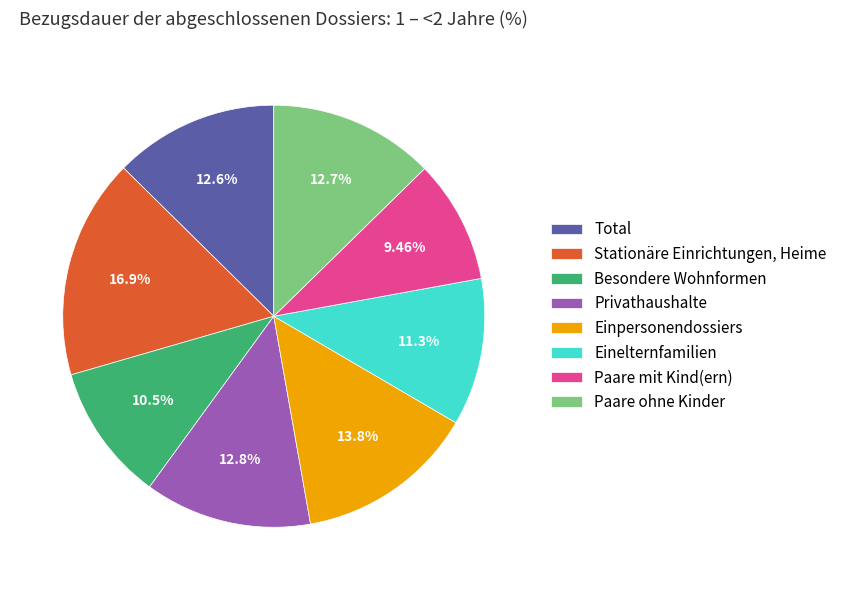

Do Paare ohne Kinder and Total together represent more than half of the pie?

No